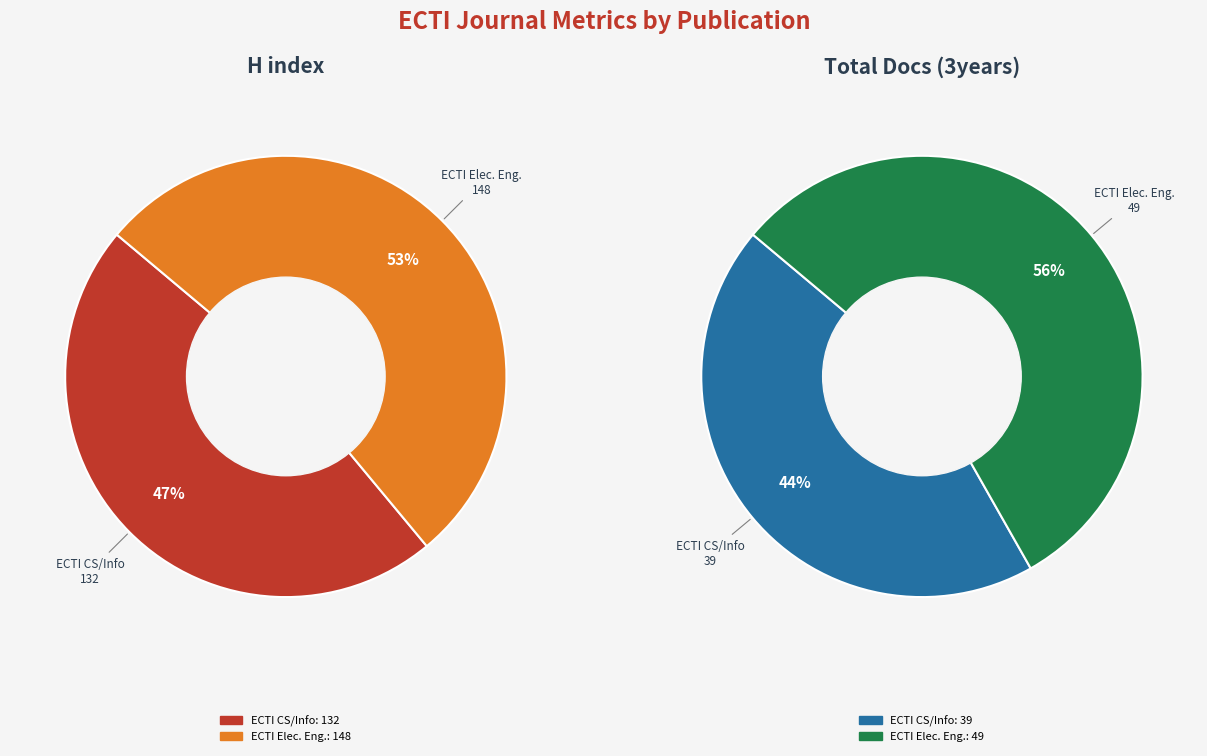

What is the majority slice?

ECTI Transactions on Electrical Engineering